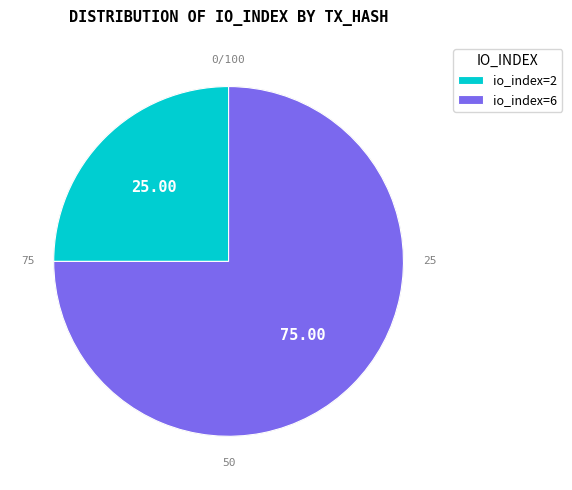

What is the ratio of the value at tx_hash_2 (io_index=6) to the value at tx_hash_1 (io_index=2)?

3.0